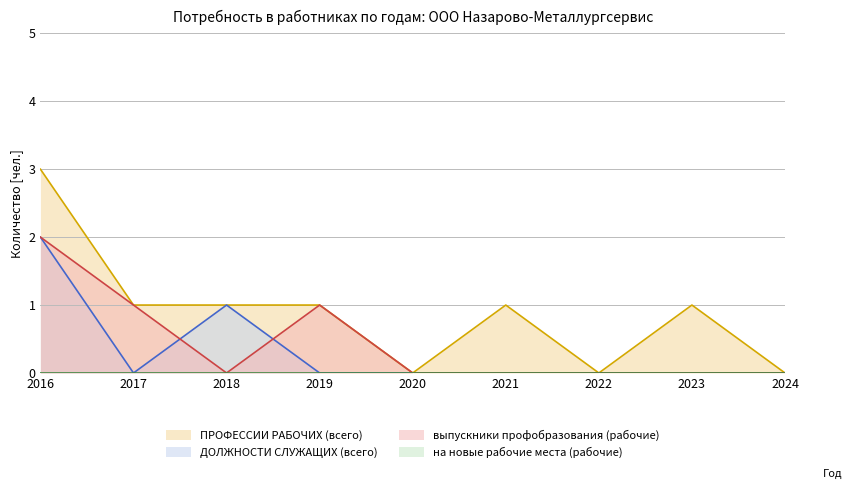

What is the spread (max minus min) of values at 2018?

1